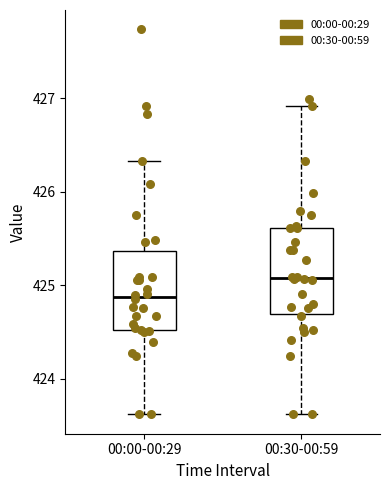

Reading left to right, transcribe this box plot: for each box, give where its median line is, the range the box spans, and where its two whiskers end, as read against the y-axis. The values are not printed on the chart, so give them approximately, as read against the axis.

00:00-00:29: median 424.9, box 424.5 to 425.4, whiskers 423.6 to 426.3
00:30-00:59: median 425.1, box 424.7 to 425.6, whiskers 423.6 to 426.9